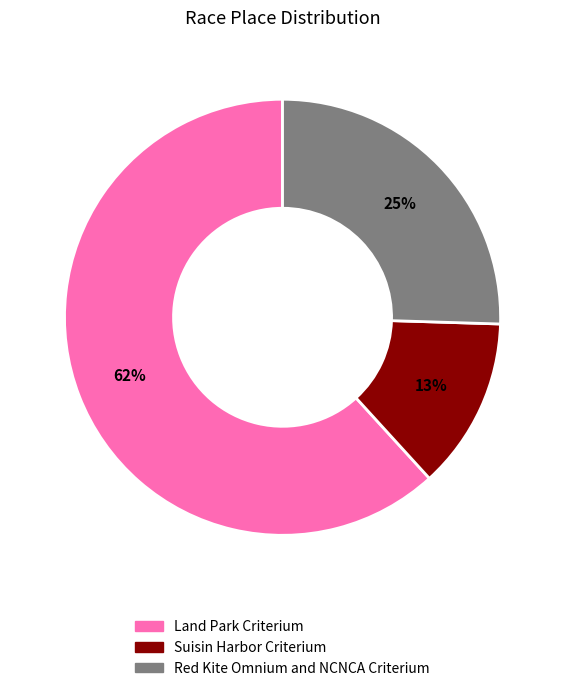

Rank the categories by value from highest to lowest.

Land Park Criterium, Red Kite Omnium and NCNCA Criterium, Suisin Harbor Criterium